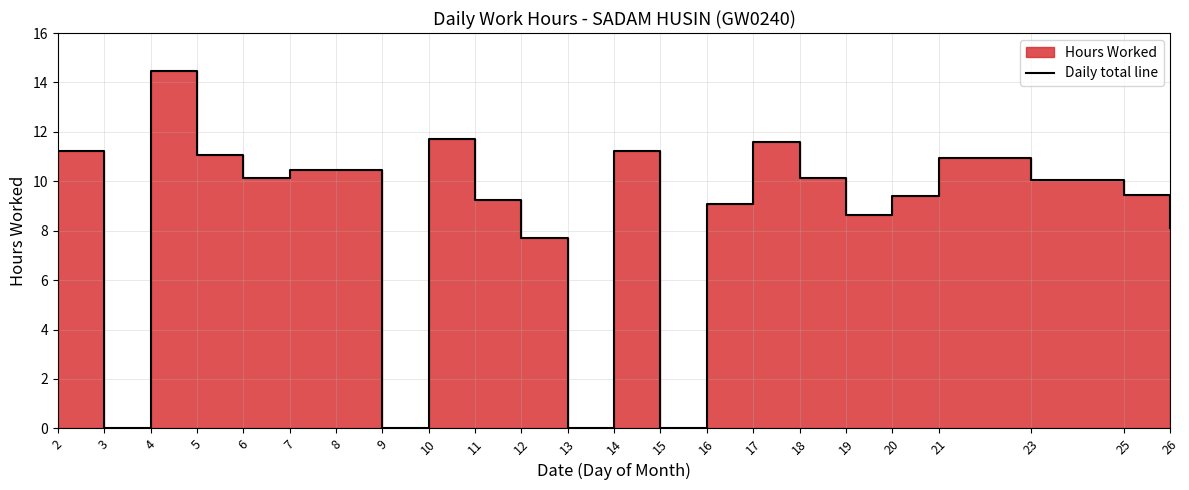

Reading left to right, list all the values displayed in this chart.

11.2	0.0	14.5	11.1	10.1	10.4	10.4	0.0	11.7	9.2	7.7	0.0	11.2	0.0	9.1	11.6	10.2	8.6	9.4	11.0	10.1	9.4	8.1